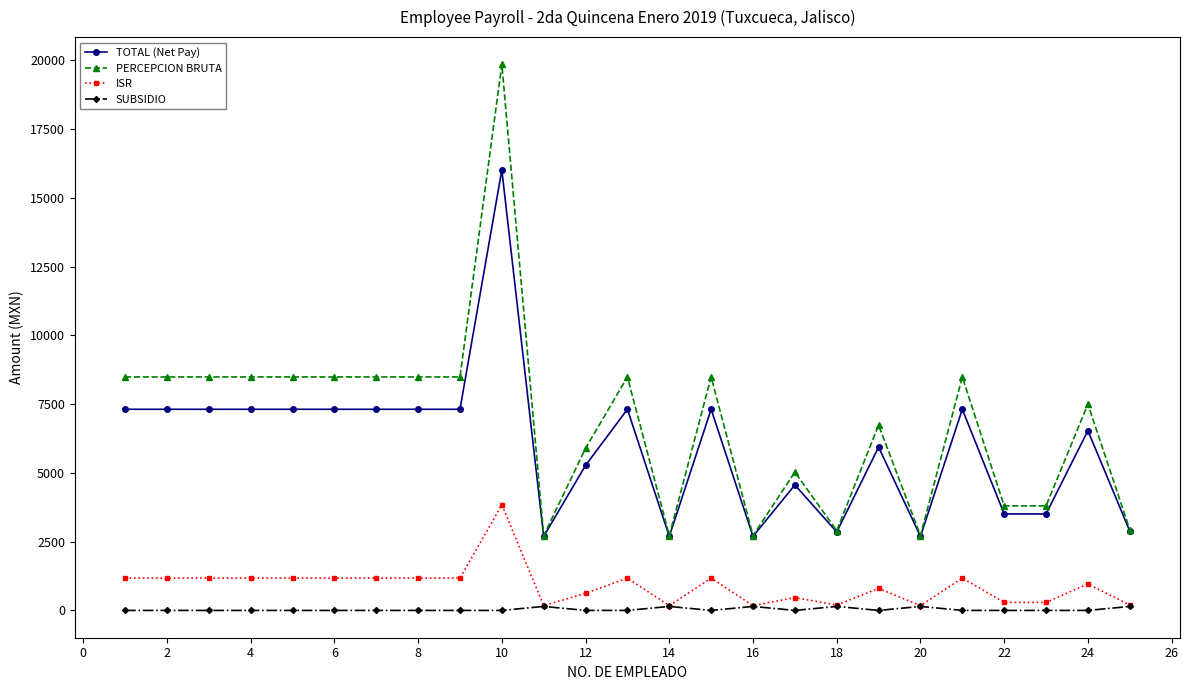

List the series in order of their peak value, highest first.

PERCEPCION BRUTA, TOTAL (Net Pay), ISR, SUBSIDIO